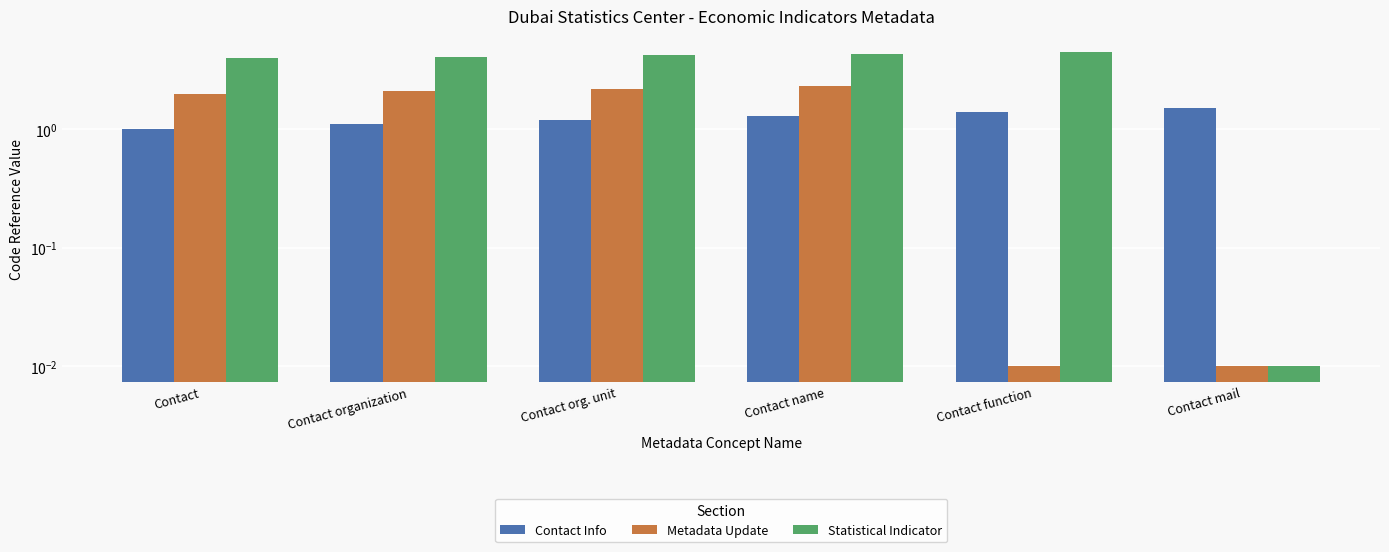

How many groups of bars are there?

6